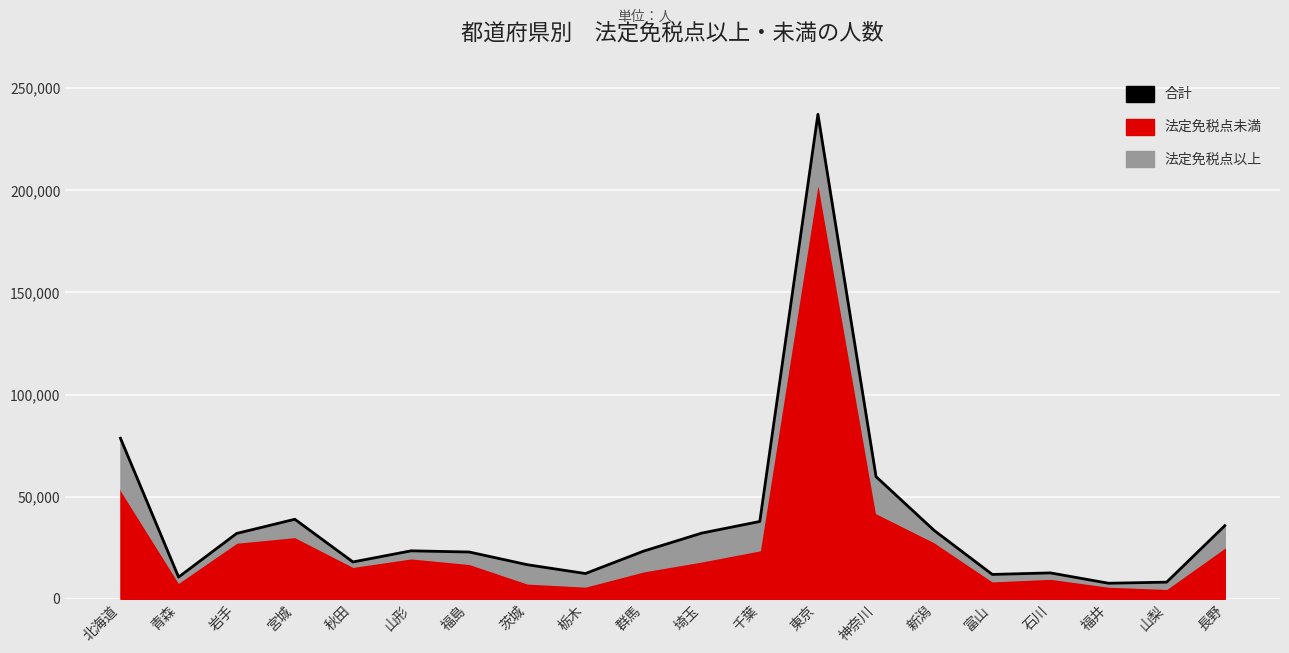

What is the maximum value shown in the chart?

237207